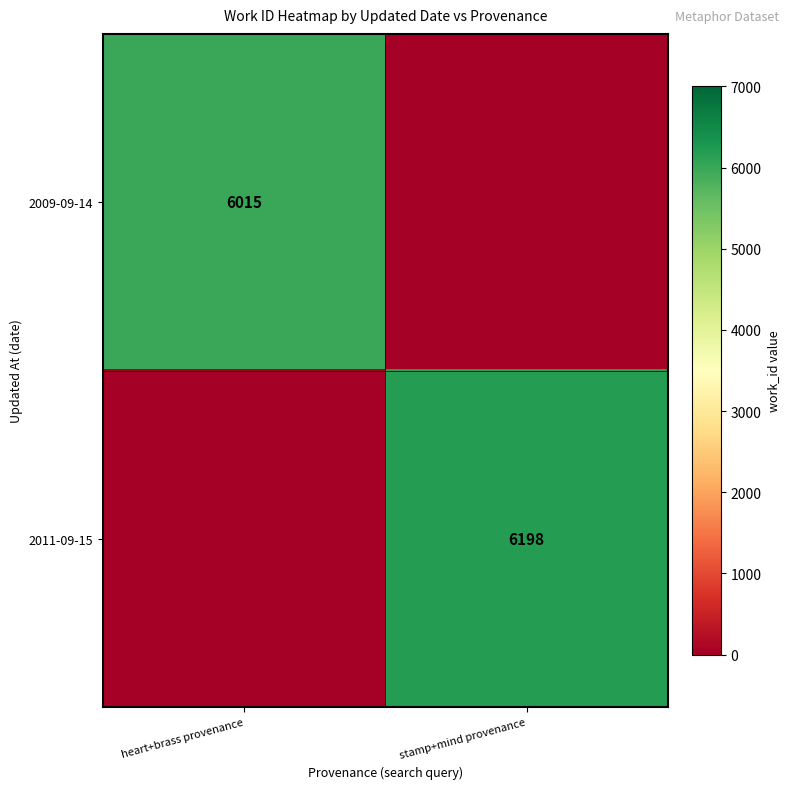

The 2011-09-15 series shows 9244 at stamp+mind provenance. True or false?

False